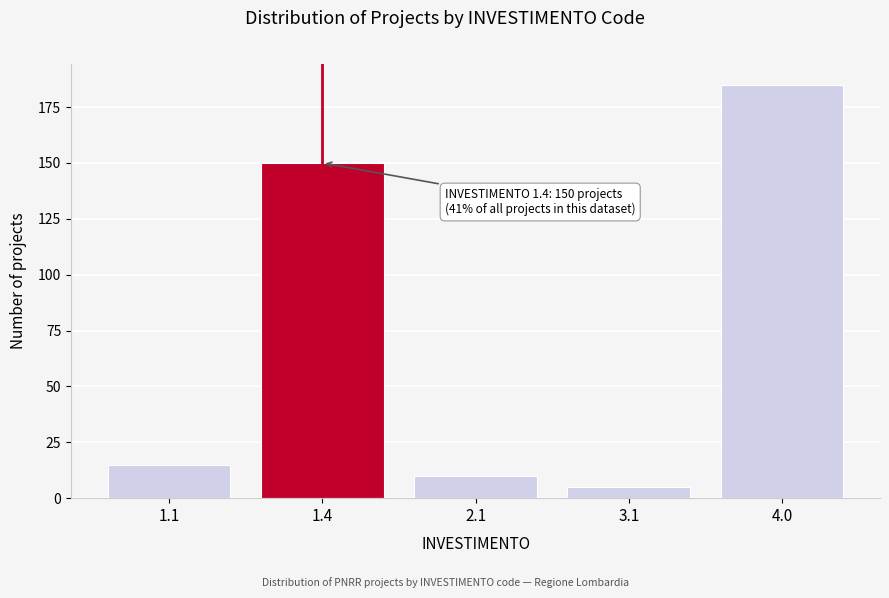

Reading left to right, extract all data points from this chart.

15	150	10	5	185